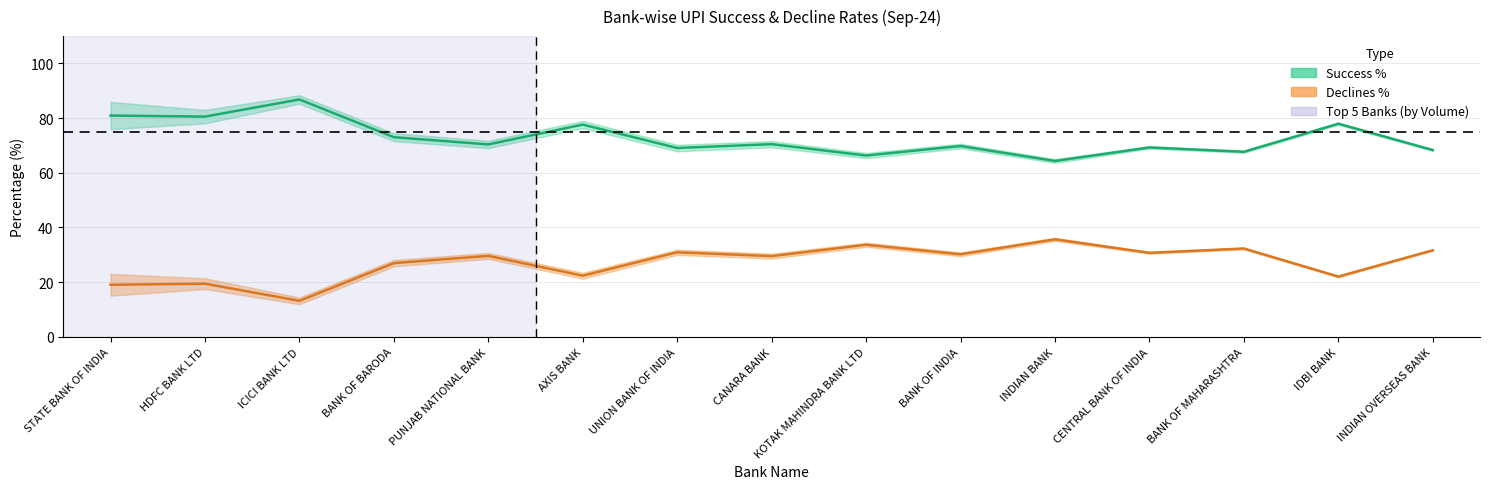

True or false: Declines Financial % and Success % cross at least once.

False